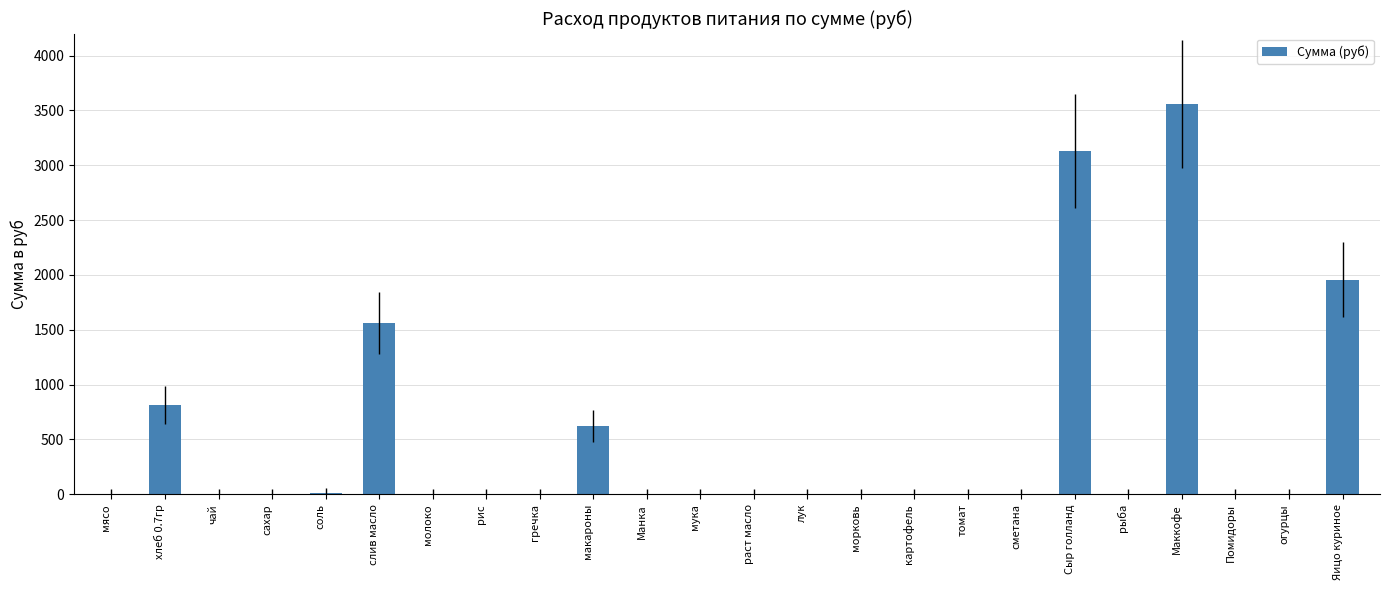

Which category has the highest value across all series?

Маккофе